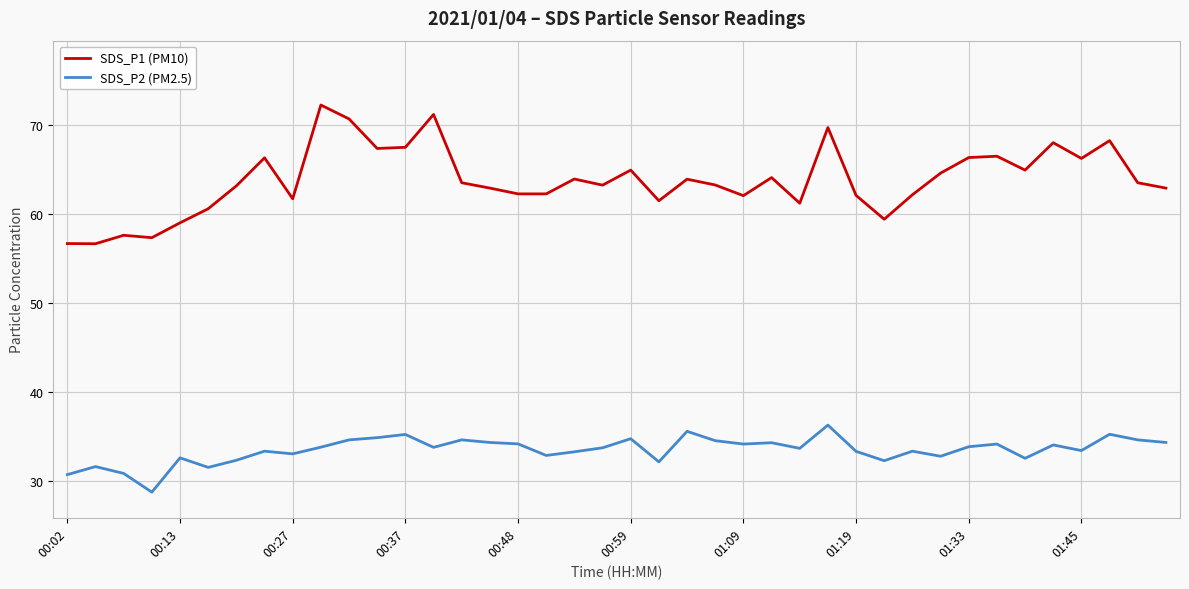

Rank the series by their average value, from highest to lowest.

SDS_P1 (PM10), SDS_P2 (PM2.5)